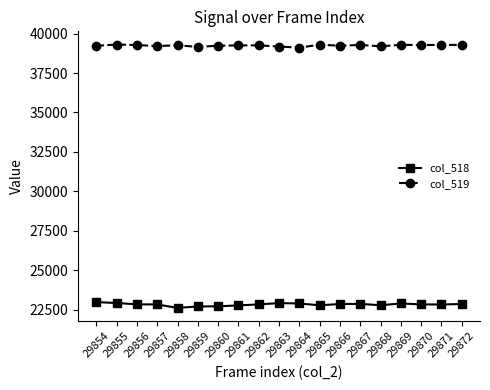

What is the difference between the maximum and minimum values in the col_519 series?

200